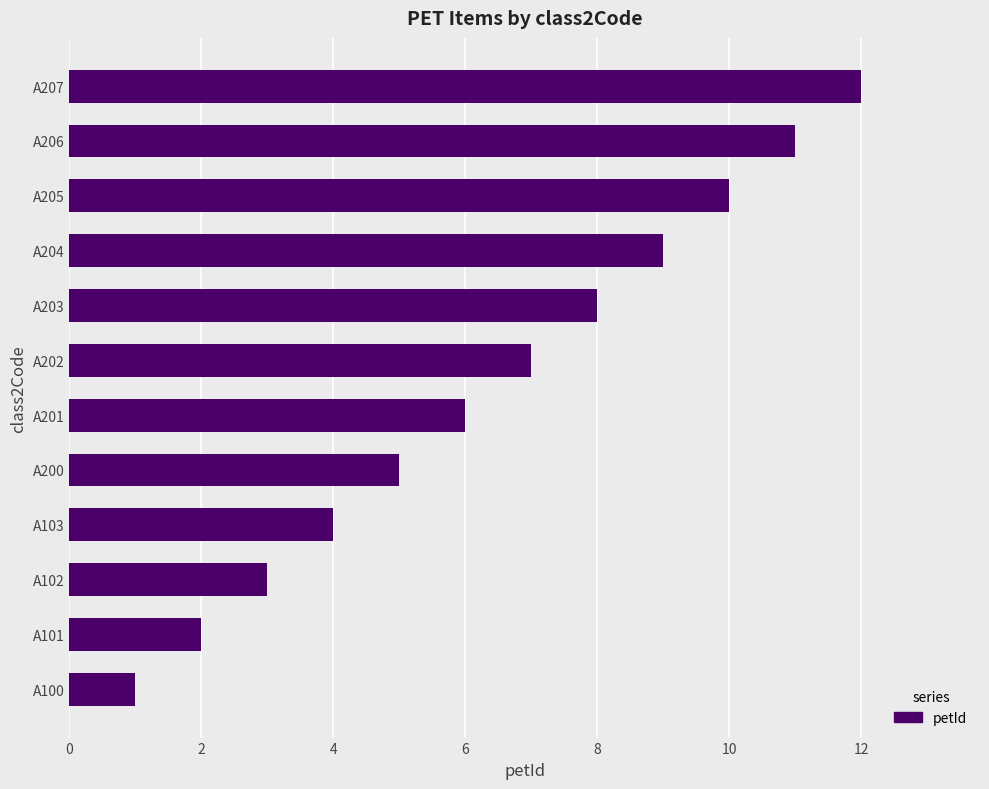

What is the approximate value at A206?

11